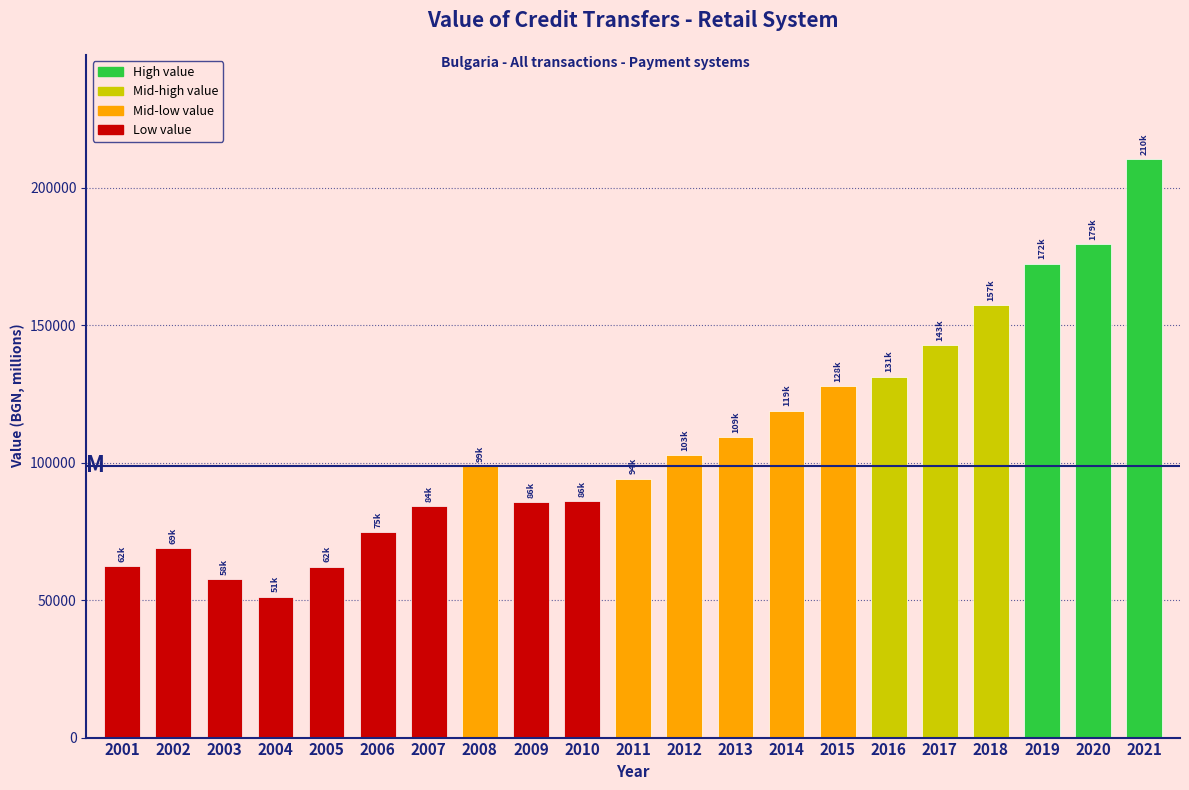

What is the difference between the second highest and minimum values?

128171.0